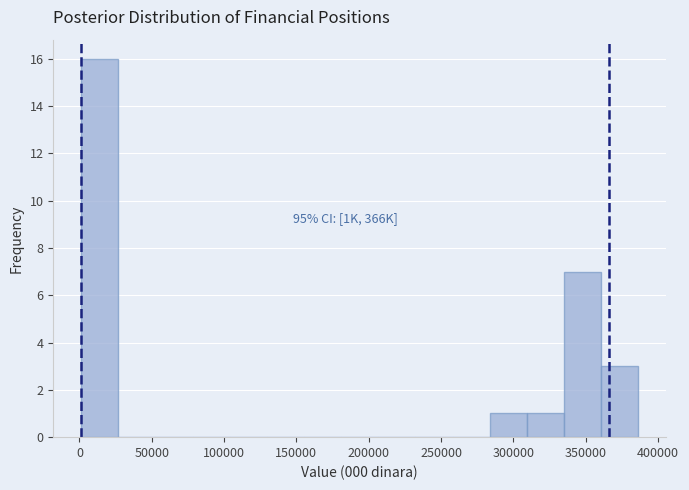

Which range on the x-axis has the tallest bar?

0 to 25000